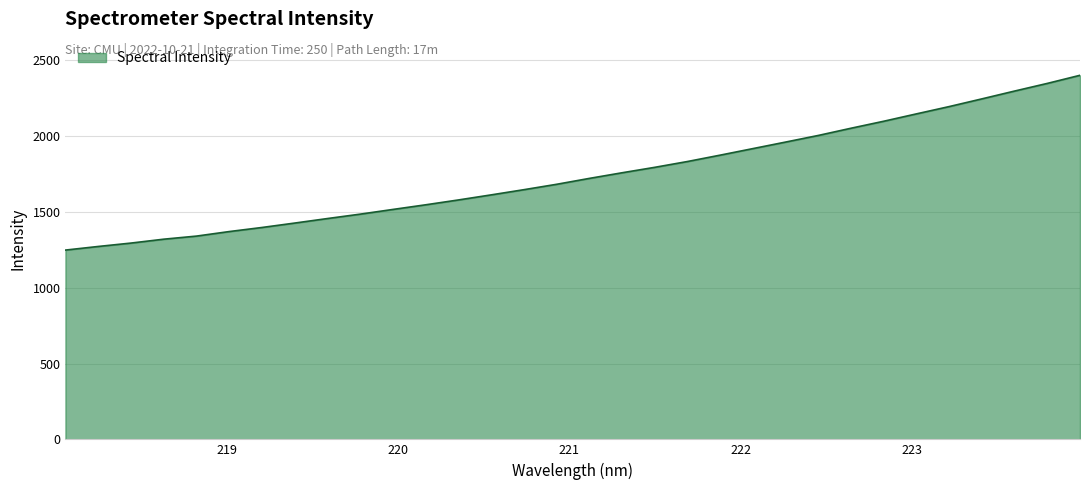

What is the maximum value shown in the chart?

2402.2